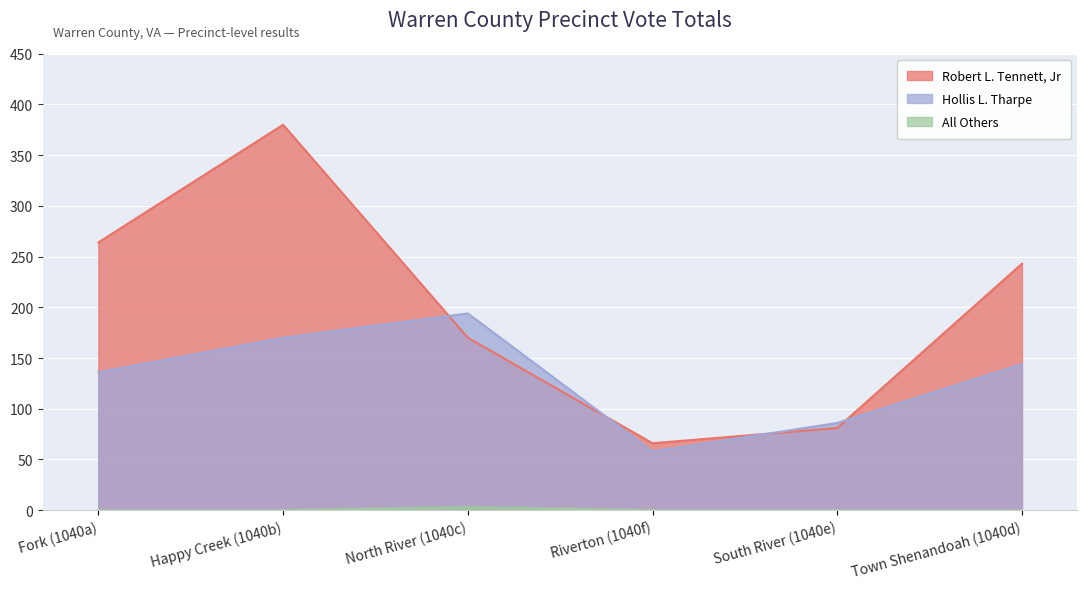

Is it true that All Others equals -2 at South River (1040e)?

False